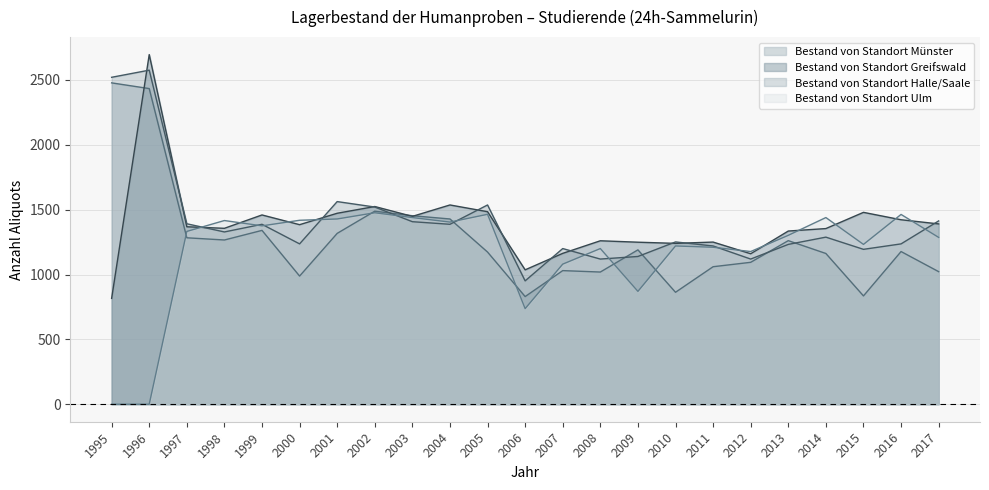

At which category is the sum across all series the highest?

1996